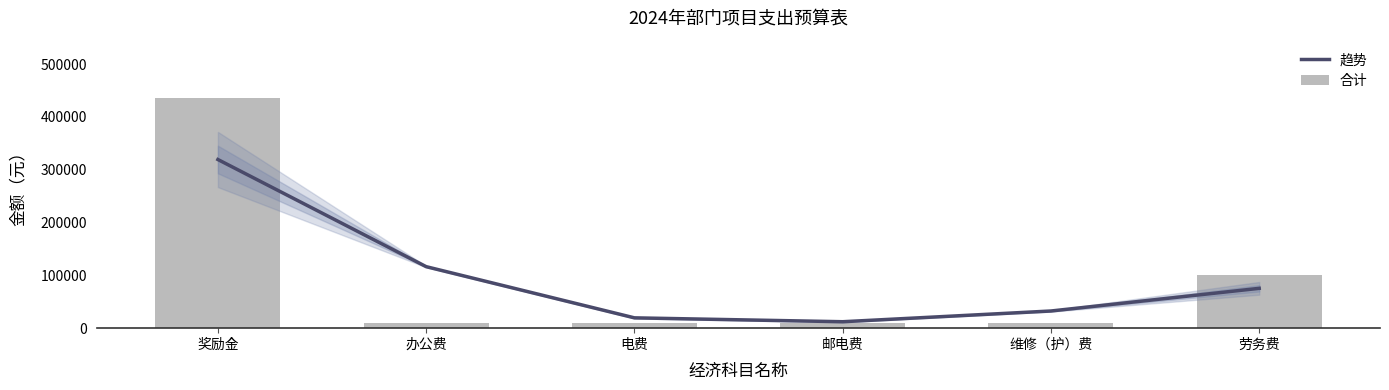

What is the greatest value displayed?

435600.0